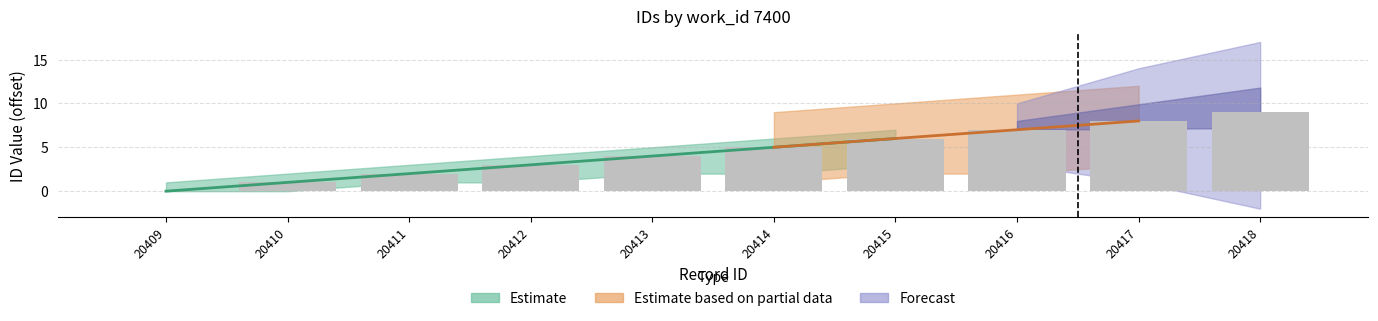

How many positive values are there?

9